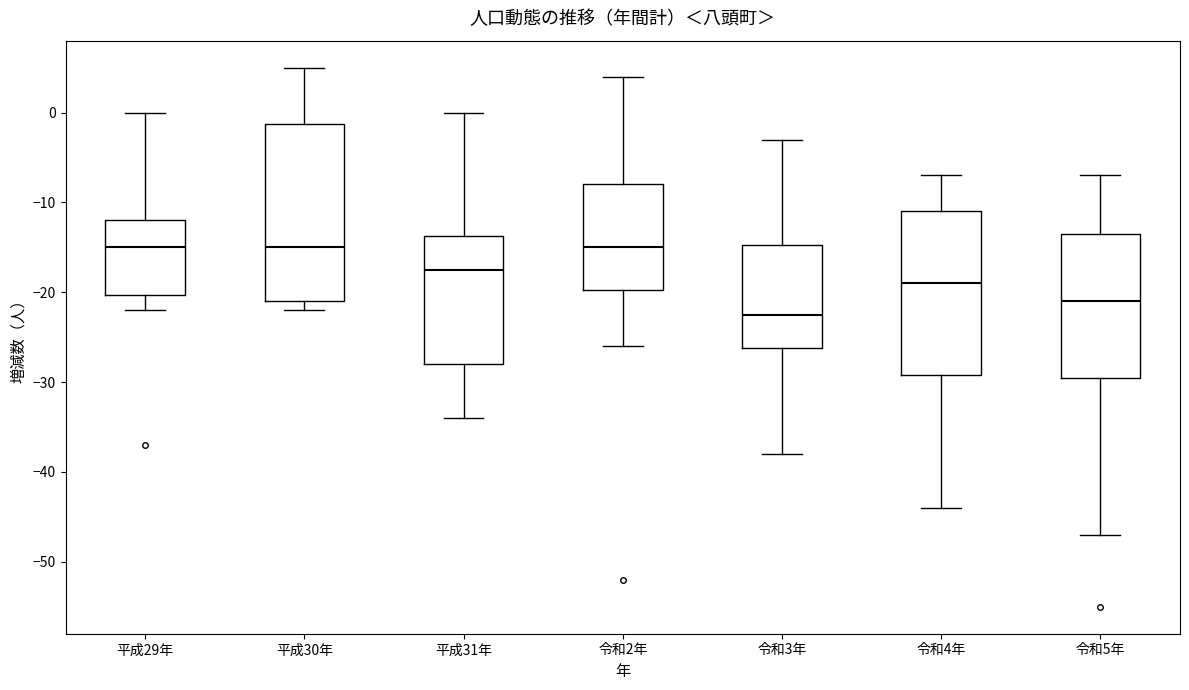

Where is the upper edge of the box for 令和3年 on the y-axis? The values are not printed on the chart, so give them approximately, as read against the axis.

-15